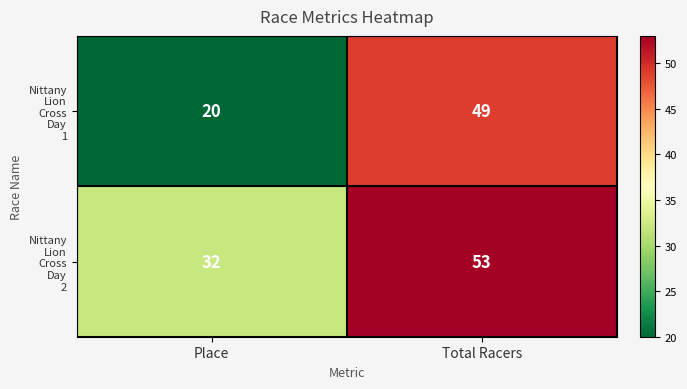

What is the total value across all series at Place?

52